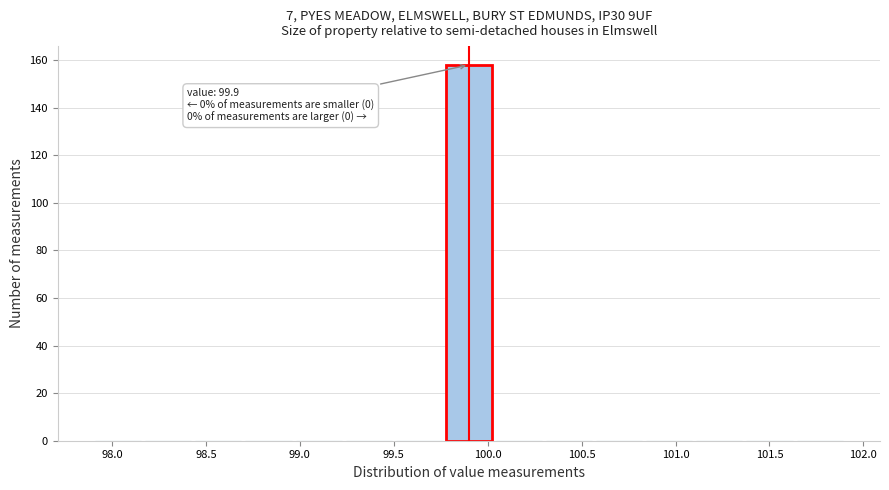

Which range on the x-axis has the tallest bar?

99.75 to 100.05